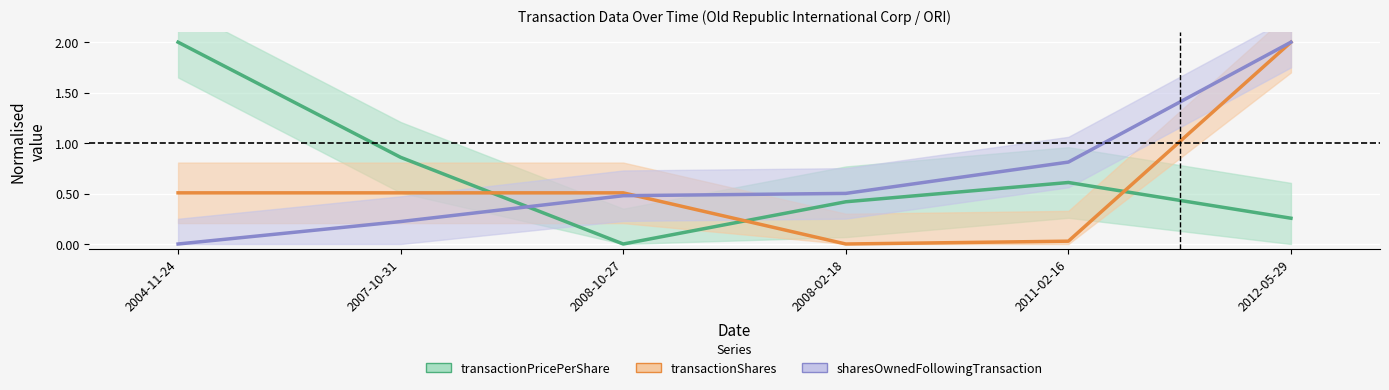

What is the label of the 4th point from the left?

2008-02-18